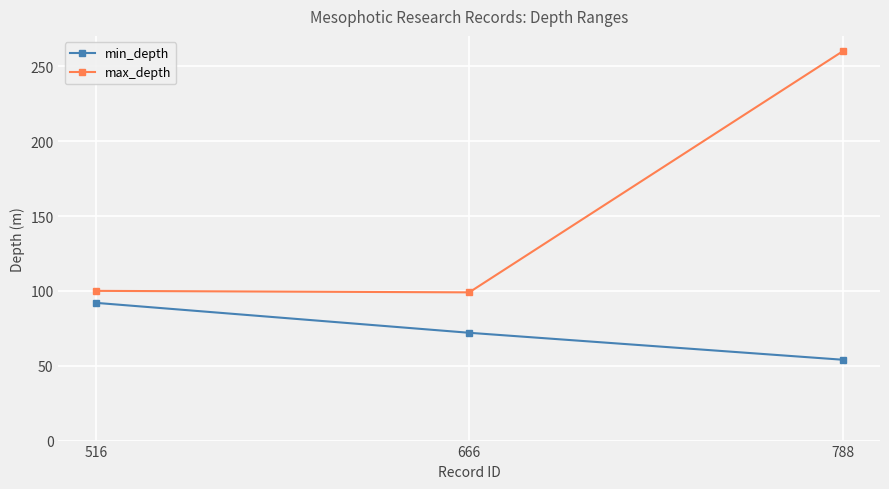

What is the sum of all max_depth values?

459